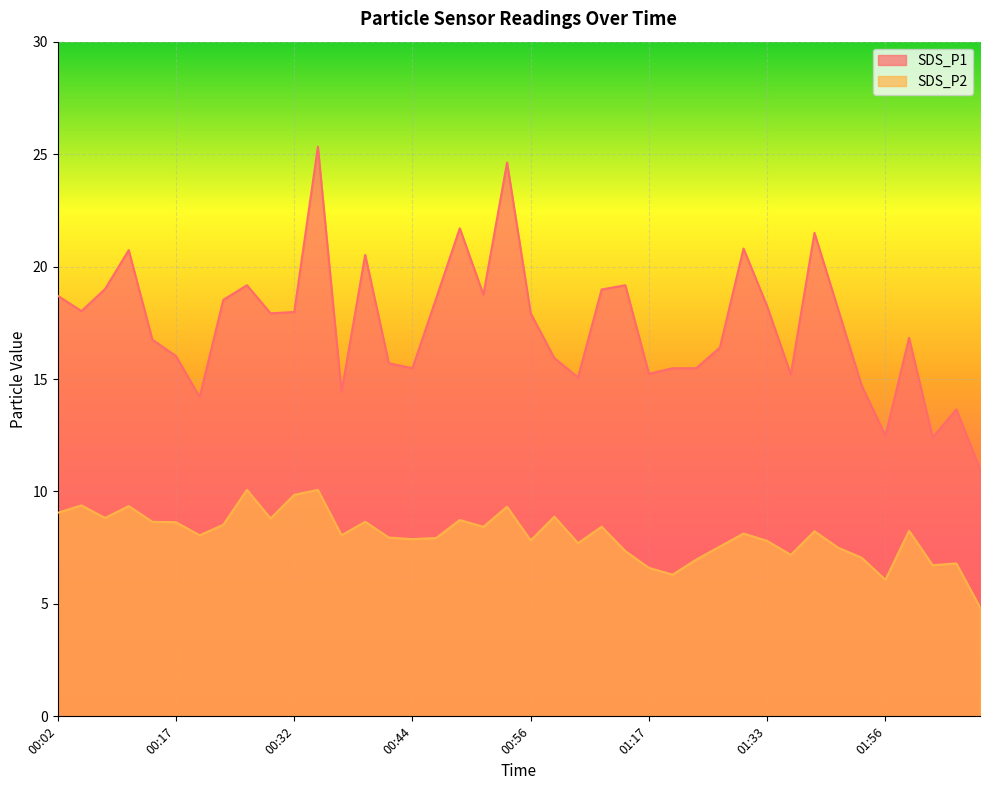

True or false: SDS_P2 and SDS_P1 intersect in this chart.

False